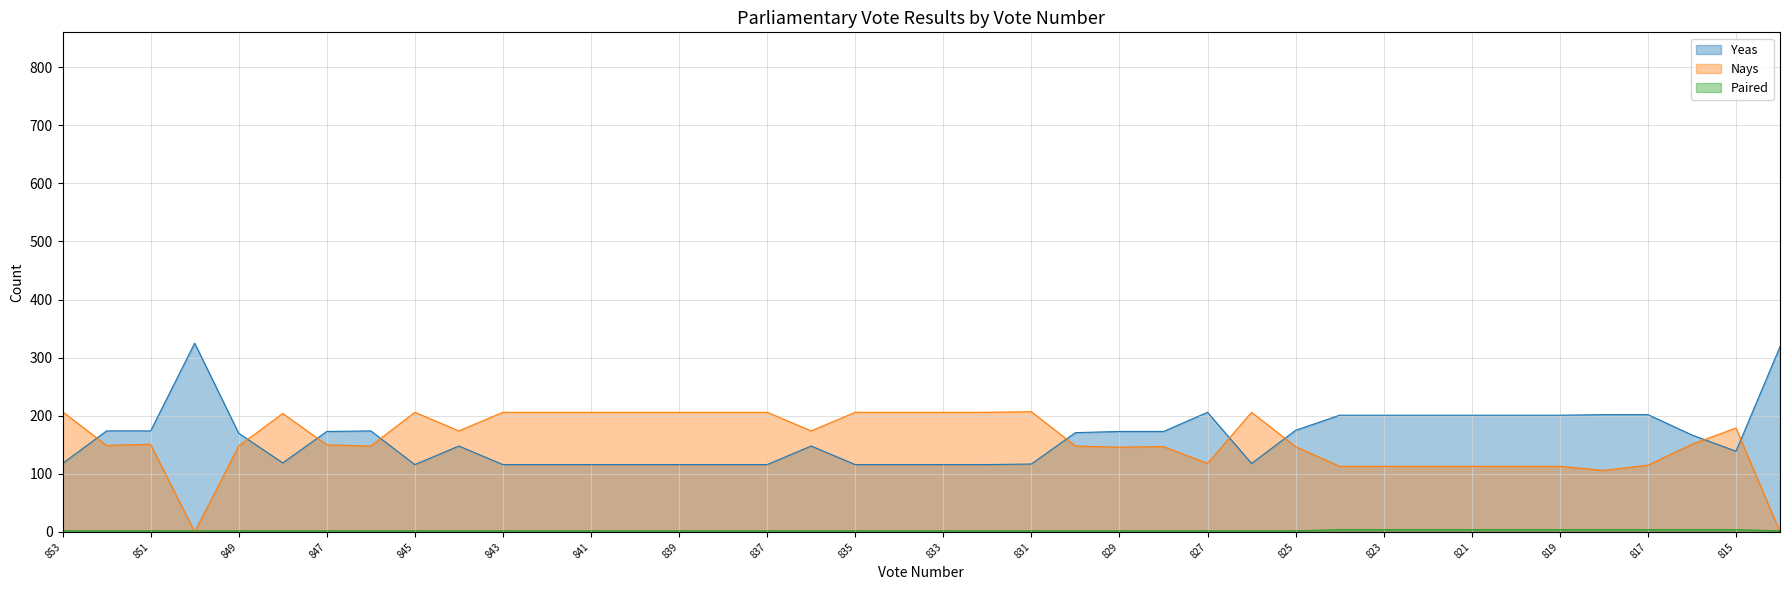

What are all the series names shown in the legend?

Yeas, Nays, Paired